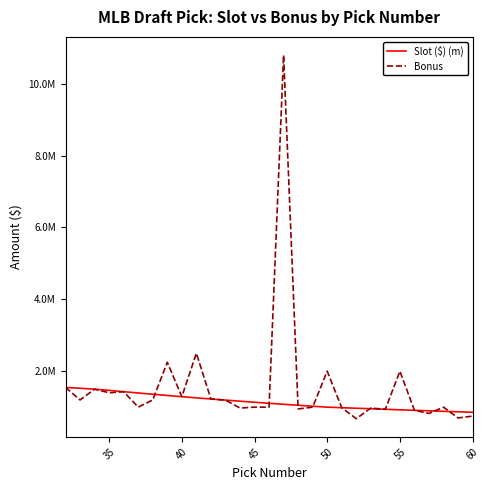

Is this an area chart (filled region under the line)?

No